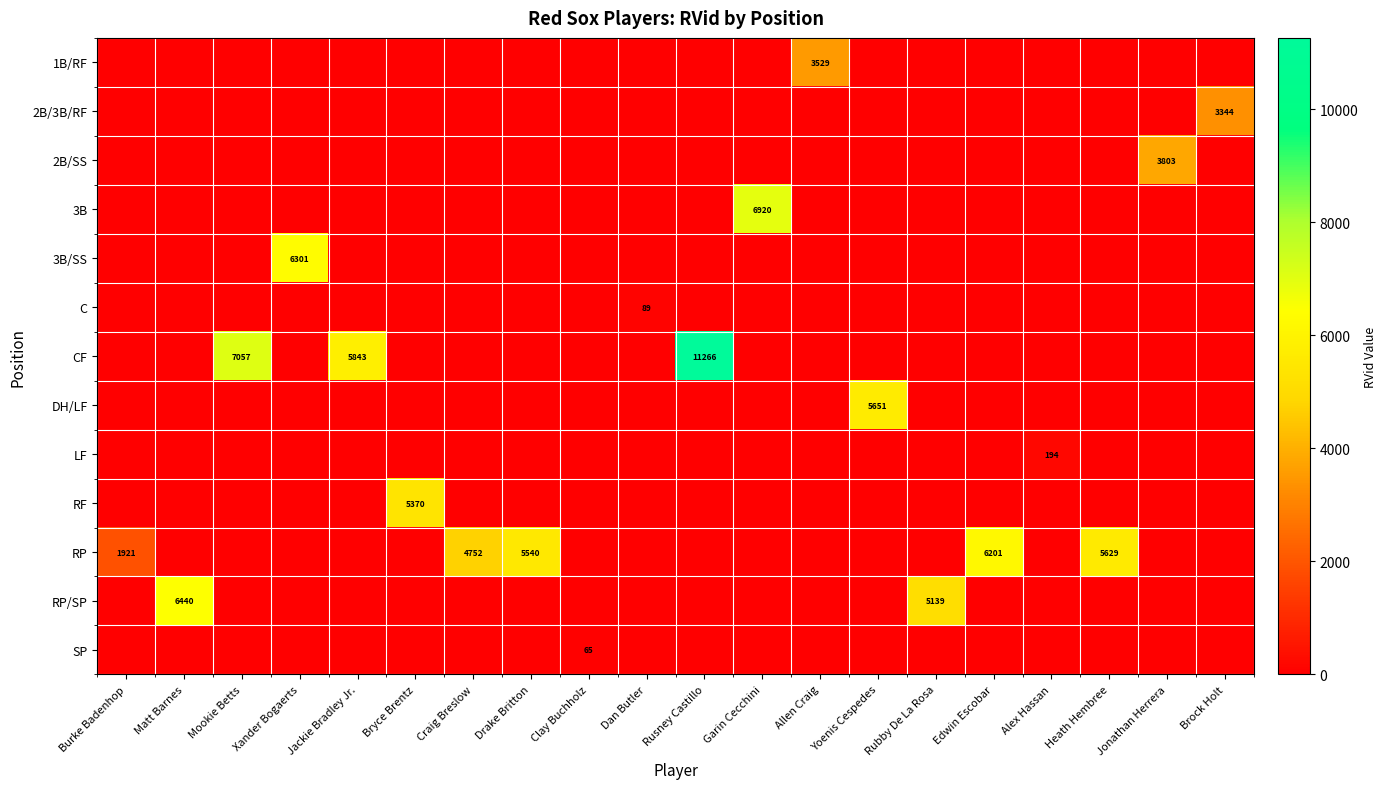

At which category does the chart reach its minimum across all series?

Burke Badenhop